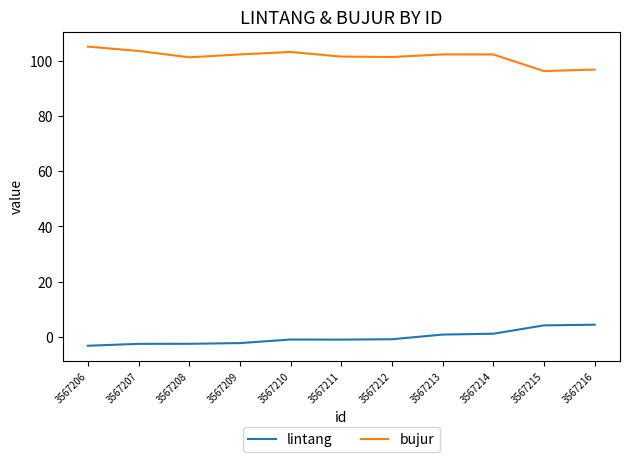

Is it true that bujur equals 151.6 at 3567209?

False